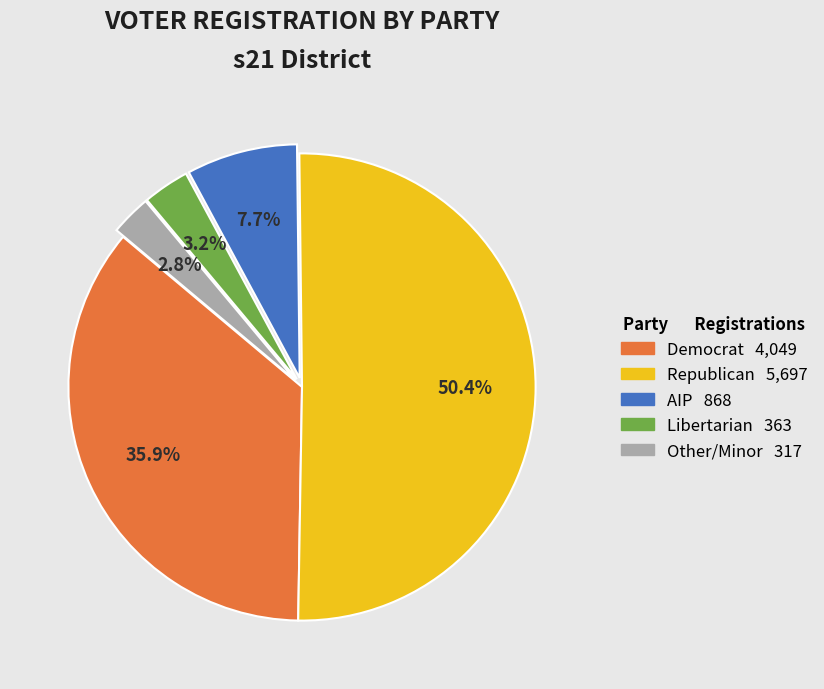

Is there any slice that represents more than half of the pie?

Yes